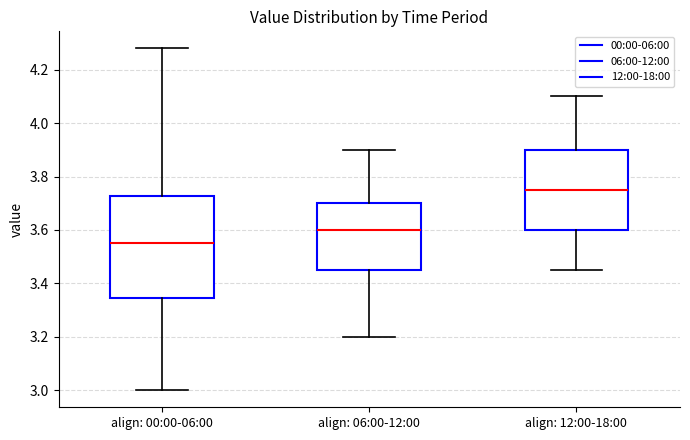

Where does the lower whisker of the box for align: 00:00-06:00 end on the y-axis? The values are not printed on the chart, so give them approximately, as read against the axis.

3.00